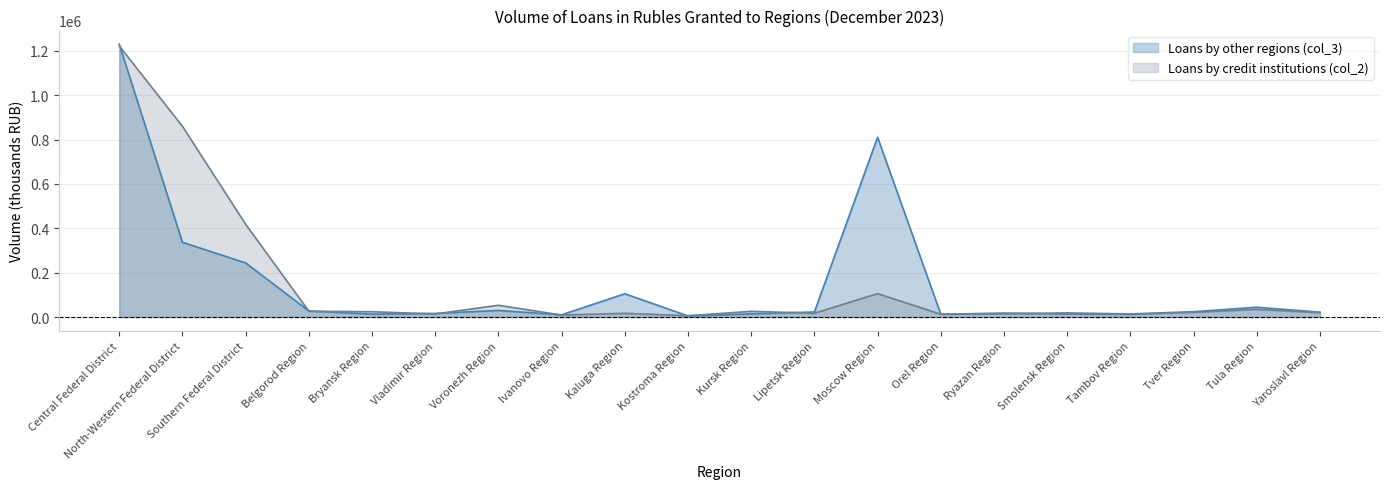

Reading left to right, what are all the values shown in this chart?

Loans by other regions (col_3): Central Federal District=1229613	North-Western Federal District=336718	Southern Federal District=243907	Belgorod Region=27290	Bryansk Region=12893	Vladimir Region=16135	Voronezh Region=29735	Ivanovo Region=10016	Kaluga Region=104845	Kostroma Region=4928	Kursk Region=14276	Lipetsk Region=22824	Moscow Region=810163	Orel Region=12641	Ryazan Region=15206	Smolensk Region=18283	Tambov Region=13946	Tver Region=23953	Tula Region=44067	Yaroslavl Region=21890
Loans by credit institutions (col_2): Central Federal District=1221866	North-Western Federal District=859550	Southern Federal District=417983	Belgorod Region=26346	Bryansk Region=23796	Vladimir Region=13941	Voronezh Region=53031	Ivanovo Region=8811	Kaluga Region=16692	Kostroma Region=5984	Kursk Region=25565	Lipetsk Region=16970	Moscow Region=105471	Orel Region=12612	Ryazan Region=17724	Smolensk Region=13040	Tambov Region=12043	Tver Region=21032	Tula Region=34585	Yaroslavl Region=19623